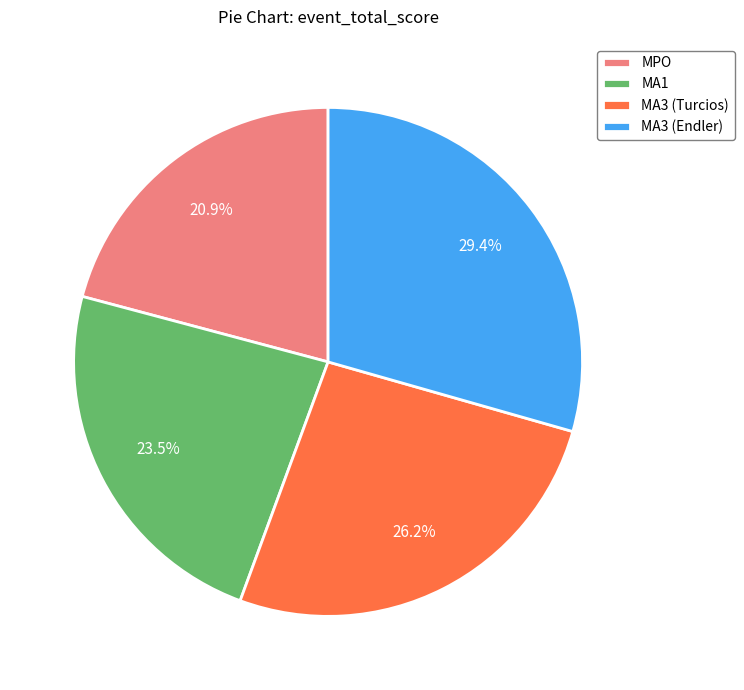

Which category has the smallest portion of the pie?

MPO